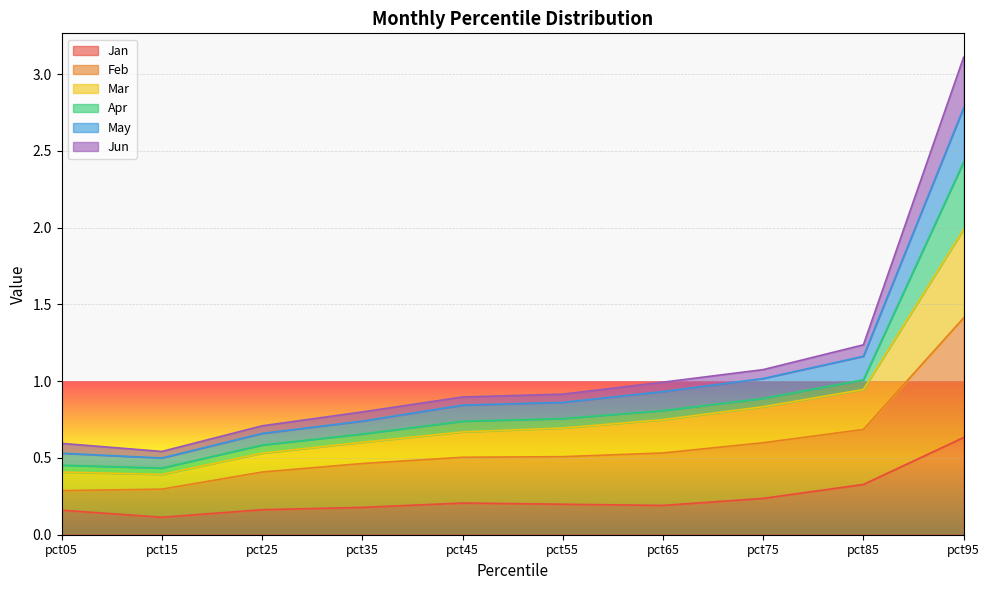

Which category has the highest value in the Jan series?

pct95